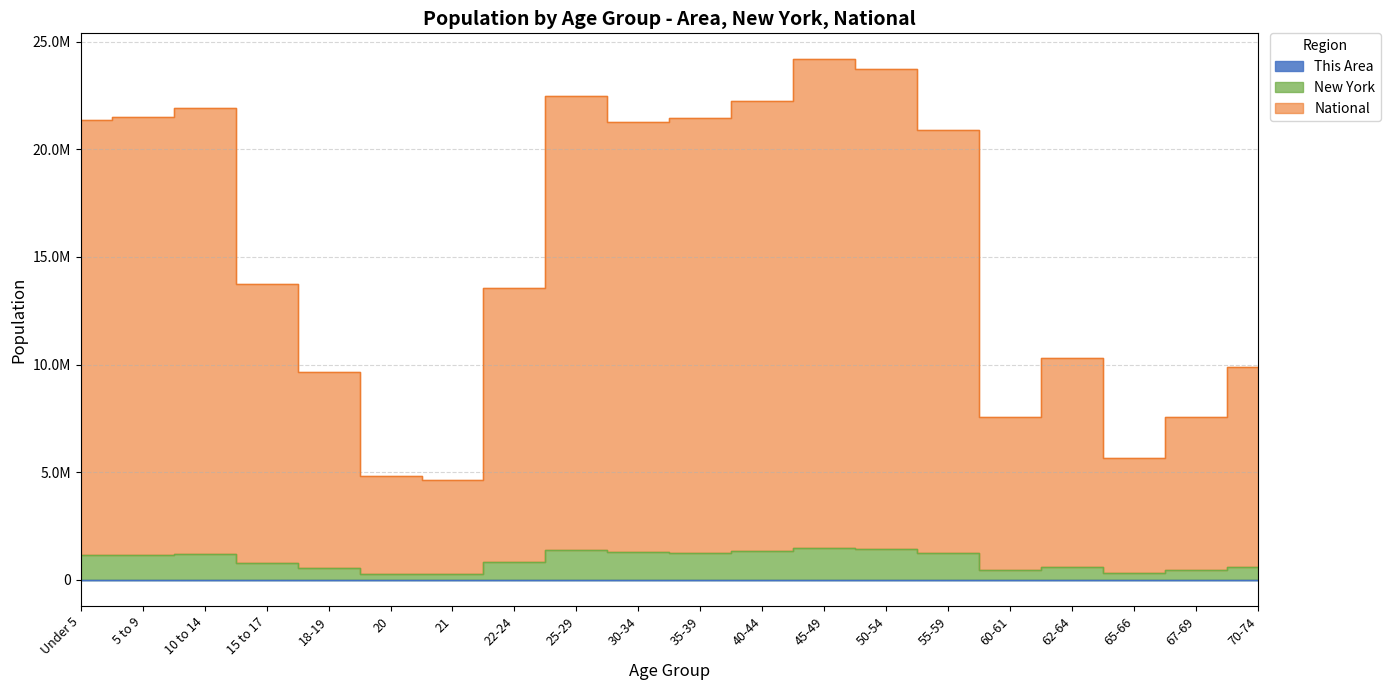

Which has a higher value, 55-59 or 62-64?

55-59